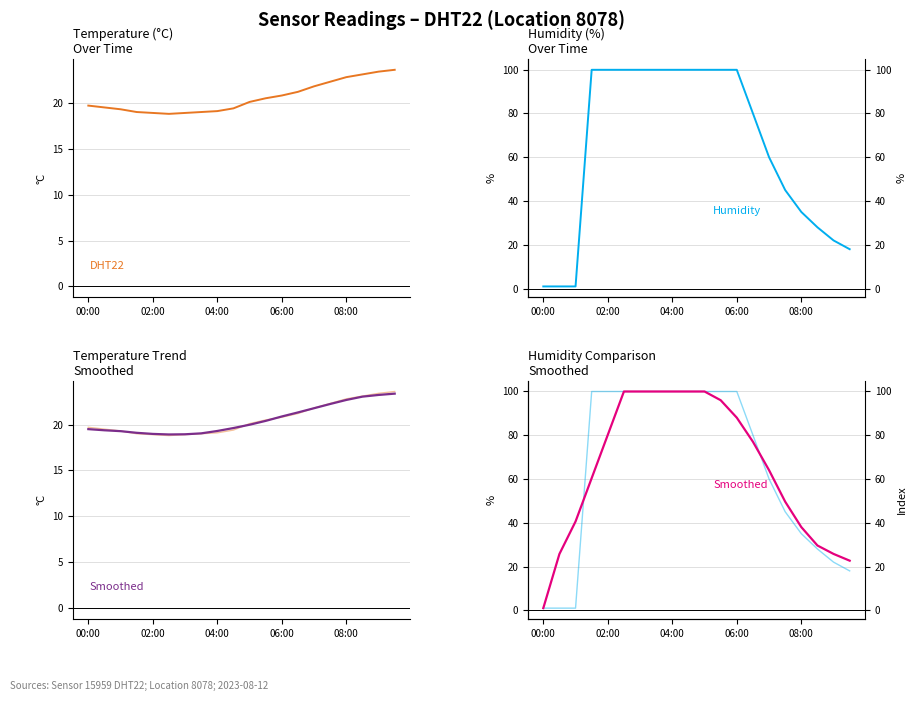

What is the total value across all series at 06:00?

229.5